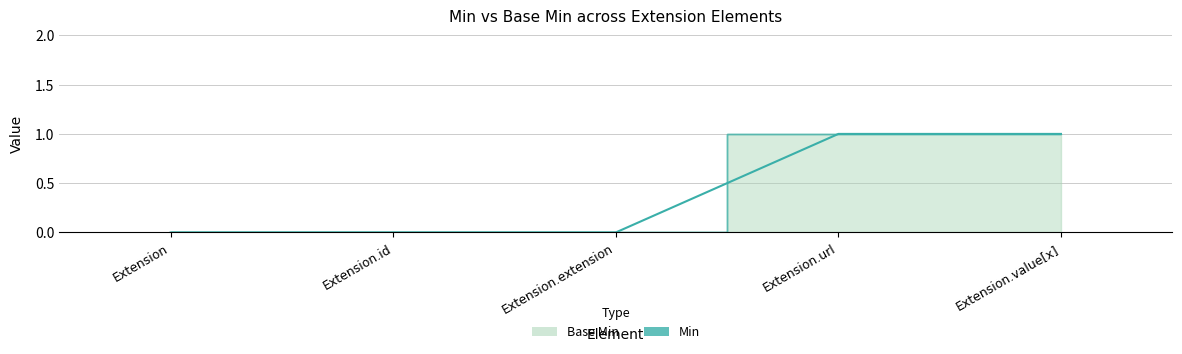

What is the label of the 3rd point from the right?

Extension.extension